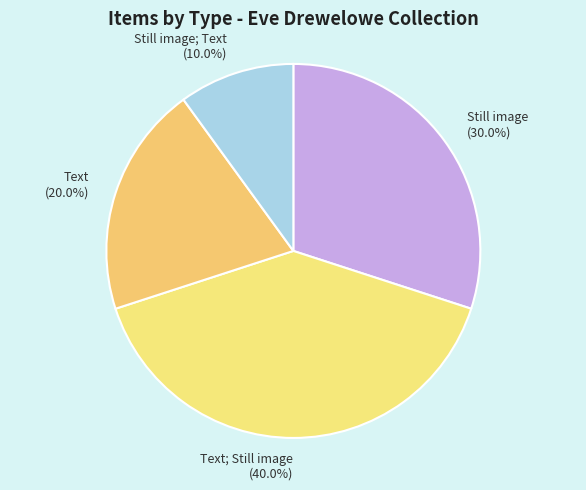

Do Text; Still image (40.0%) and Text (20.0%) together represent more than half of the pie?

Yes